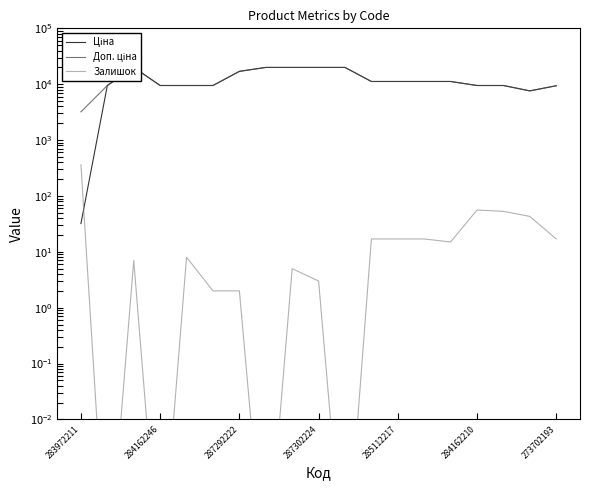

How many interior local valleys does the Залишок series have?

5